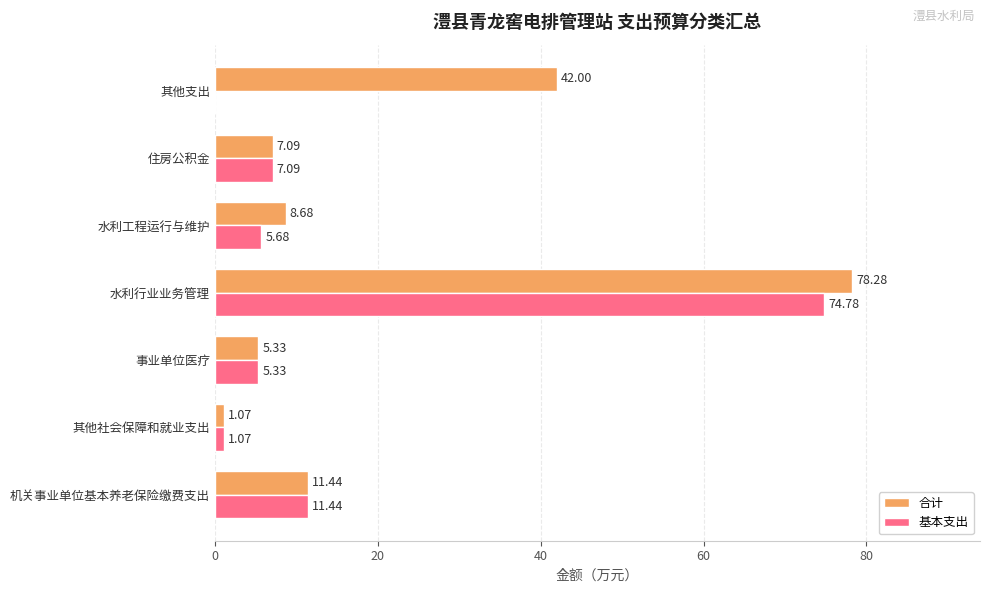

Between 其他社会保障和就业支出 and 水利行业业务管理, which series saw the biggest shift?

合计